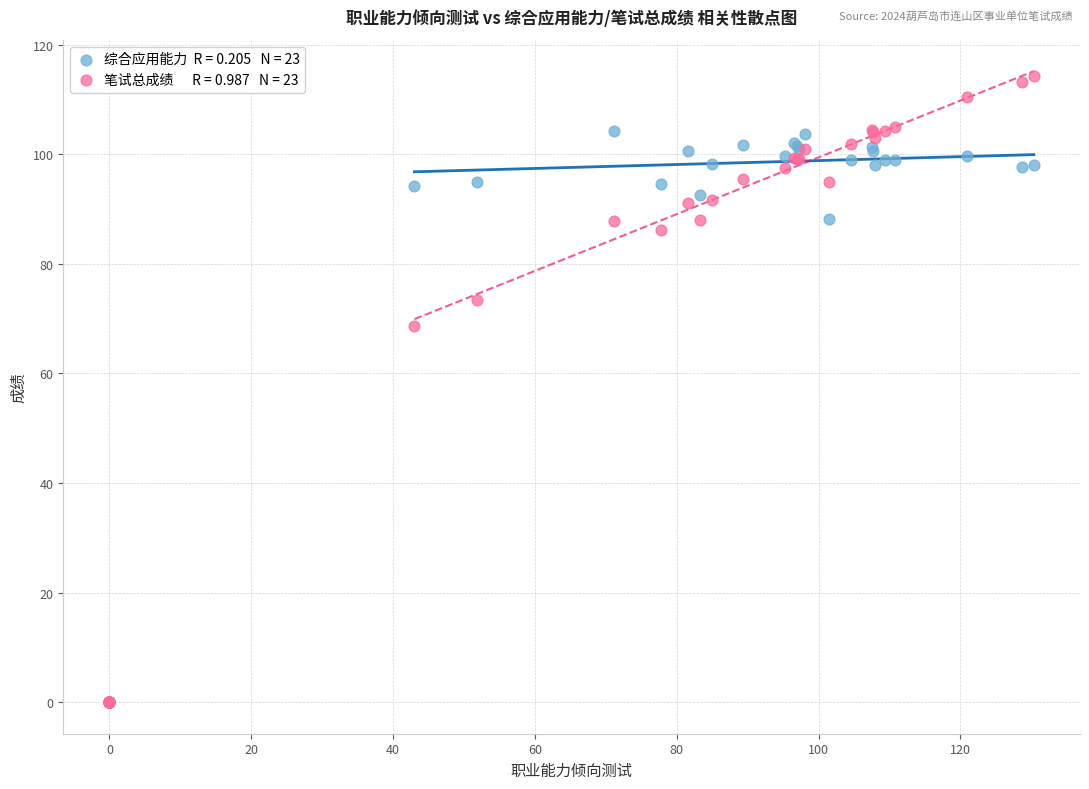

Across all series, what Y value is closest to 57?

68.6